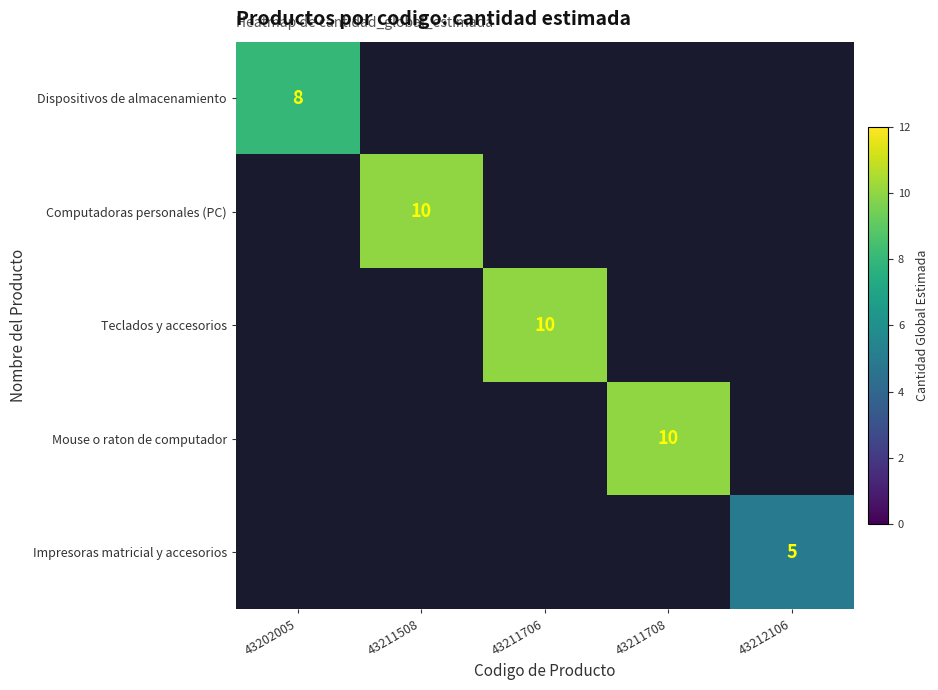

At 43211708, list the series in order from smallest to largest.

Dispositivos de almacenamiento, Computadoras personales (PC), Teclados y accesorios, Mouse o raton de computador, Impresoras matricial y accesorios